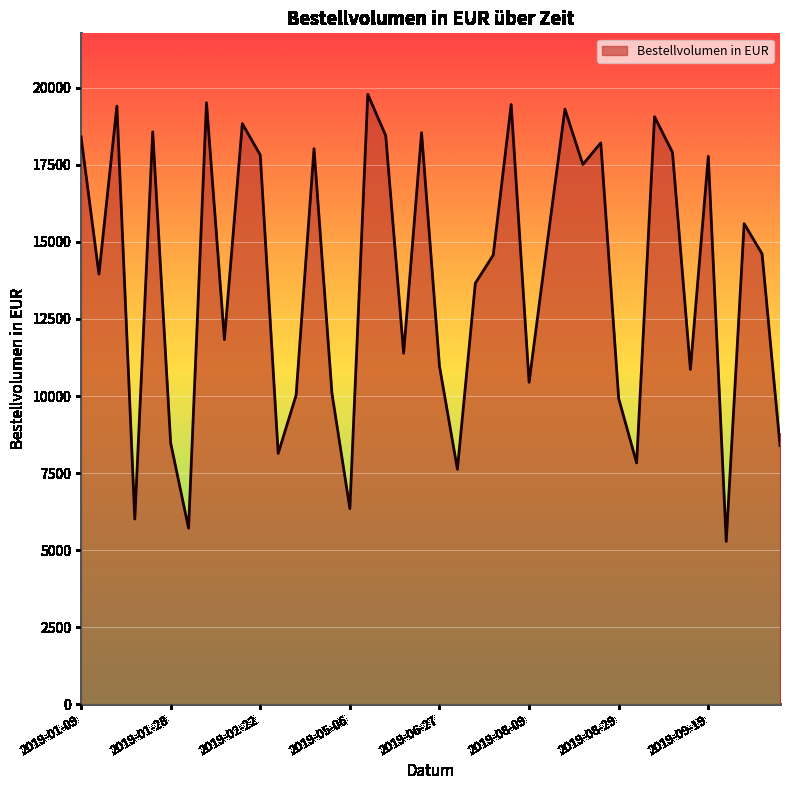

What is the smallest value displayed?

5283